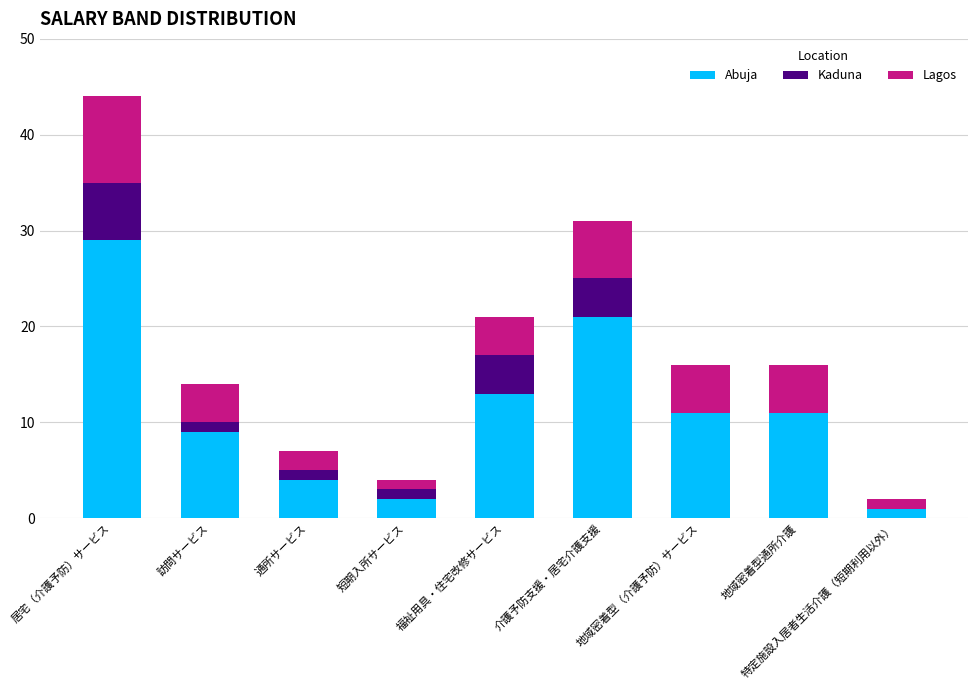

Is it true that Abuja equals 2 at 通所サービス?

False